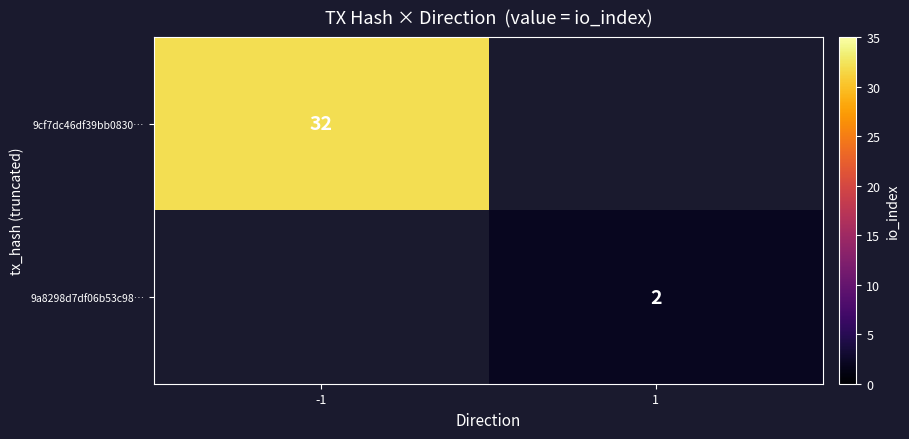

The value of 9a8298d7df06b53c98… at 1 is 1. True or false?

False